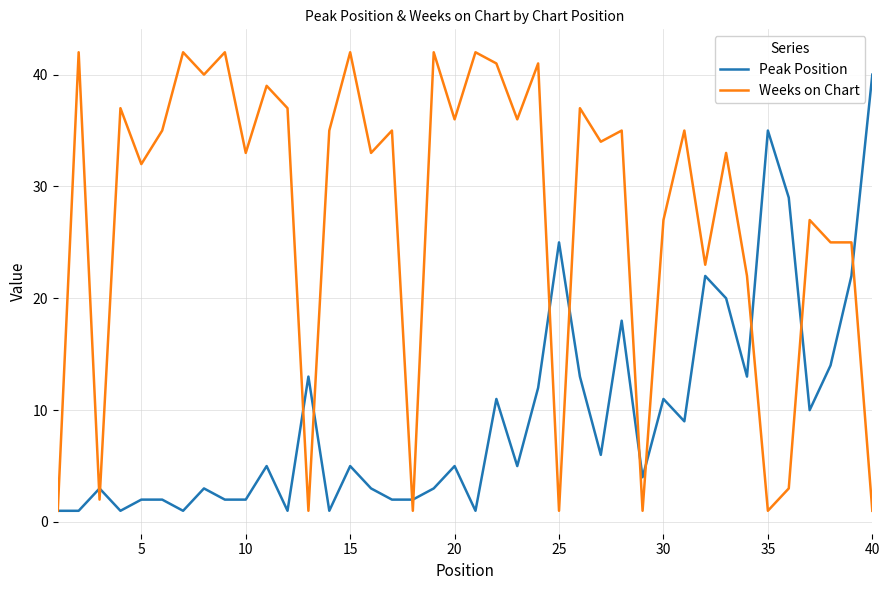

What is the maximum value for Weeks on Chart?

42